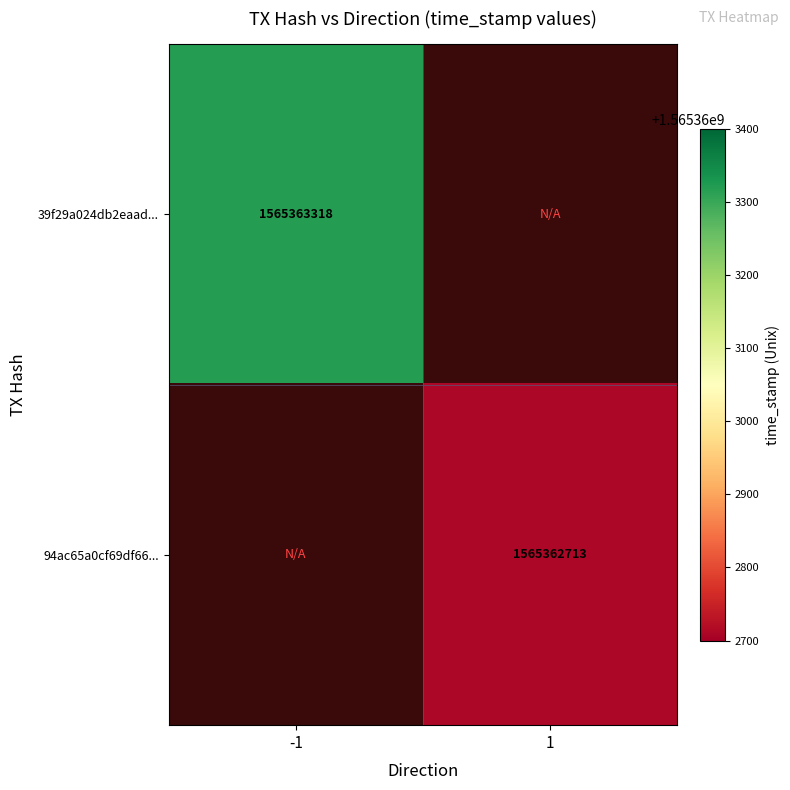

Is the value of 94ac65a0cf69df6667c8522976d19186a6faa5c at time_stamp greater than the value of 39f29a024db2eaad250f160d5789d77cf27820b at time_stamp?

No